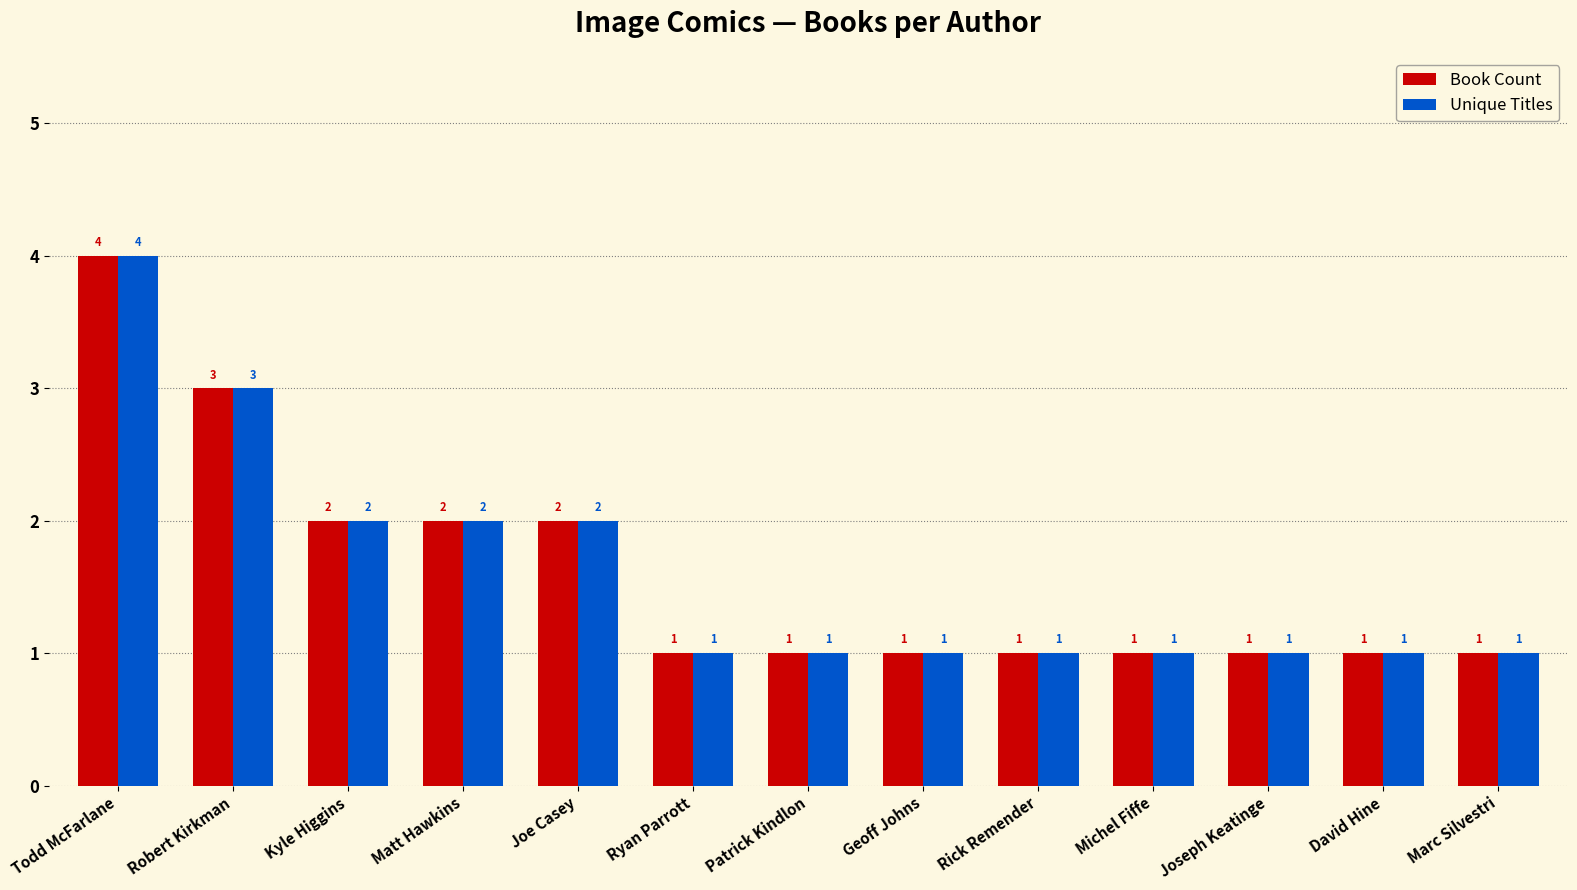

Reading right to left, extract all data points from this chart.

Book Count: 1	1	1	1	1	1	1	1	2	2	2	3	4
Unique Titles: 1	1	1	1	1	1	1	1	2	2	2	3	4